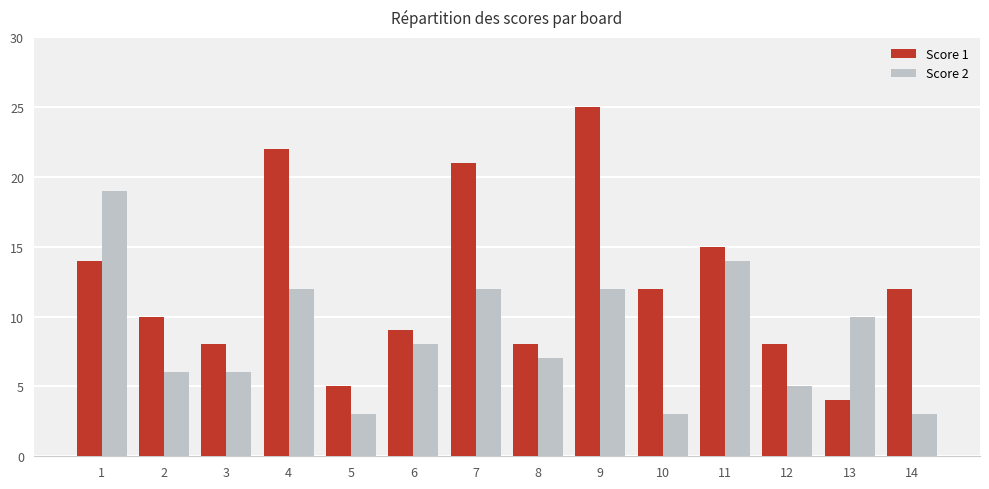

Is it true that Score 2 equals 4 at 6?

False